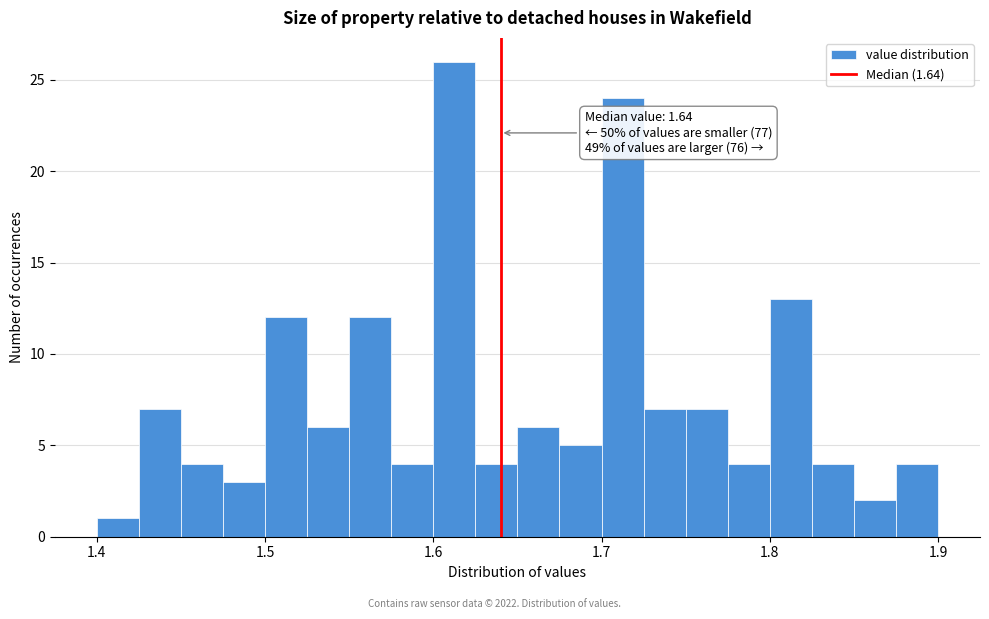

Around what value on the x-axis is the tallest bar? Give the approximate position of its centre, as read against the axis.

1.61